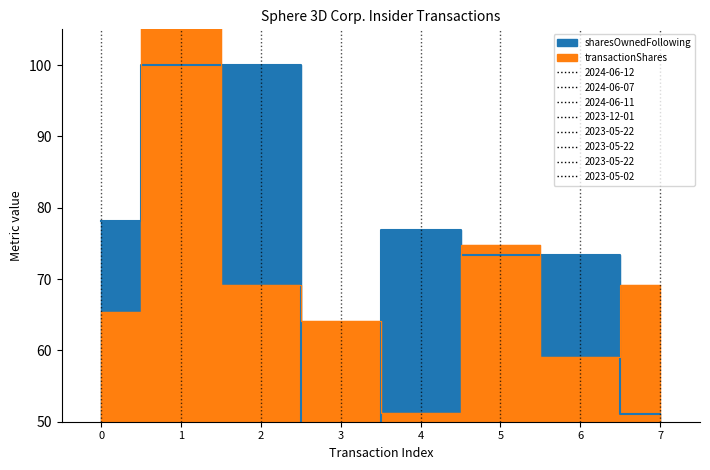

In sharesOwnedFollowingTransaction, how many points are higher than both neighbors (excluding endpoints)?

1